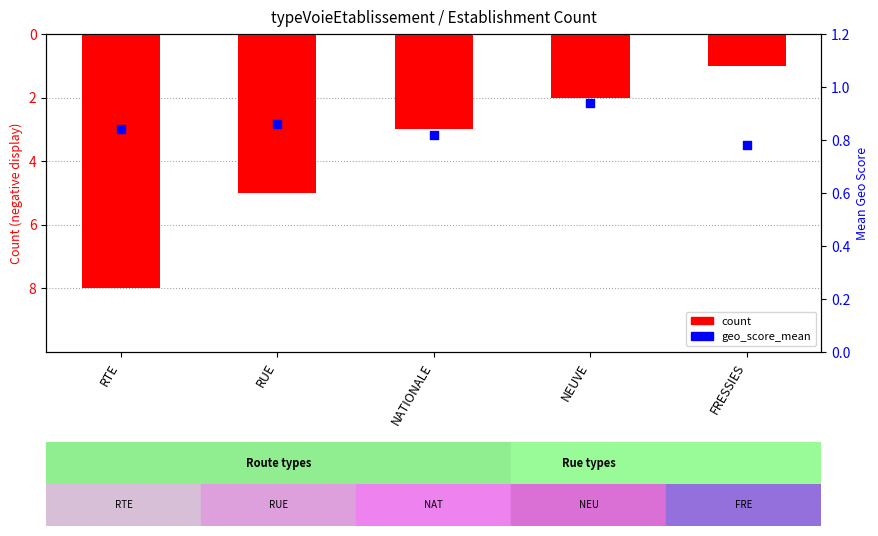

What are all the series names shown in the legend?

count, geo_score_mean